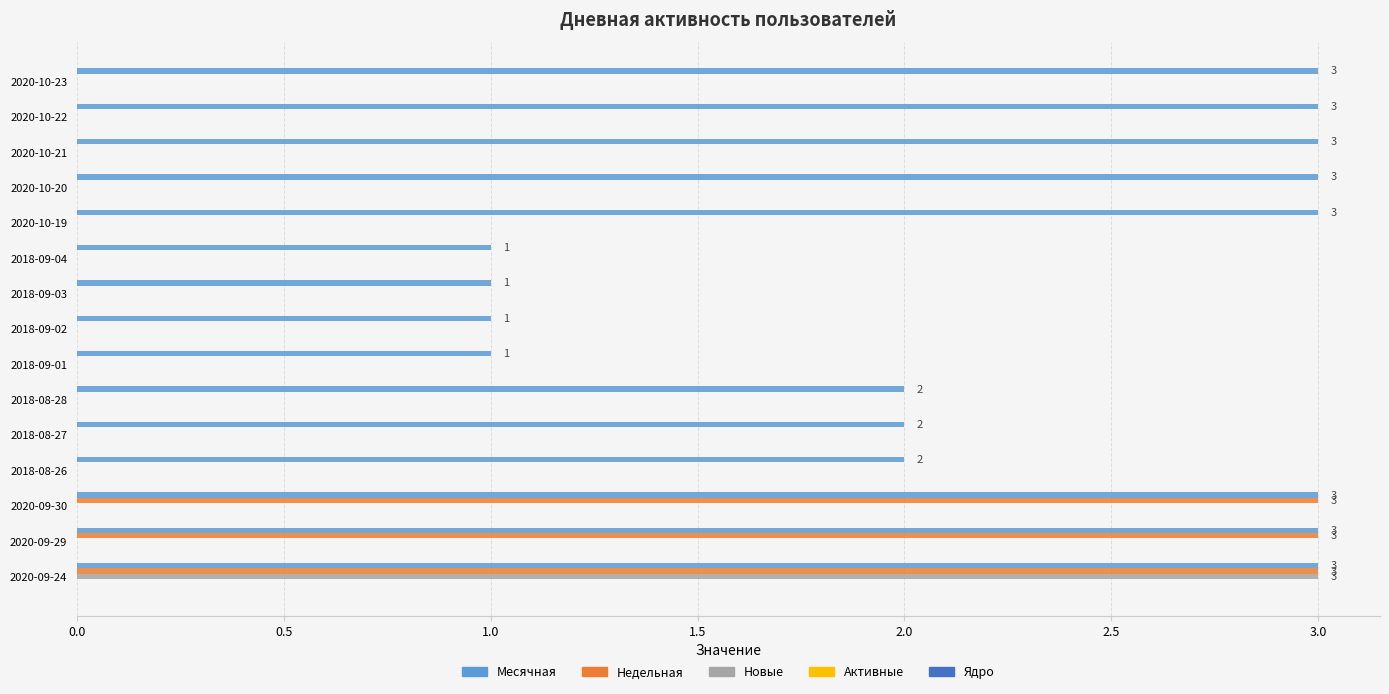

What is the total value across all series at 2020-09-24?

9